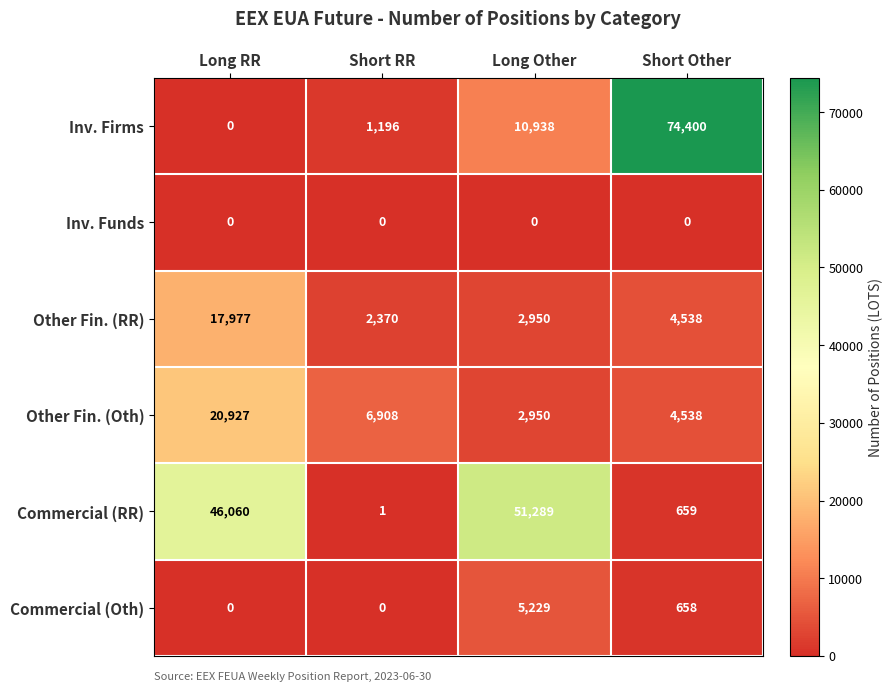

What is the spread (max minus min) of values at Long Other?

51289